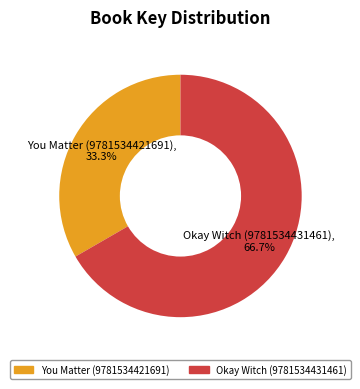

Which has a higher value, You Matter (9781534421691) or Okay Witch (9781534431461)?

Okay Witch (9781534431461)